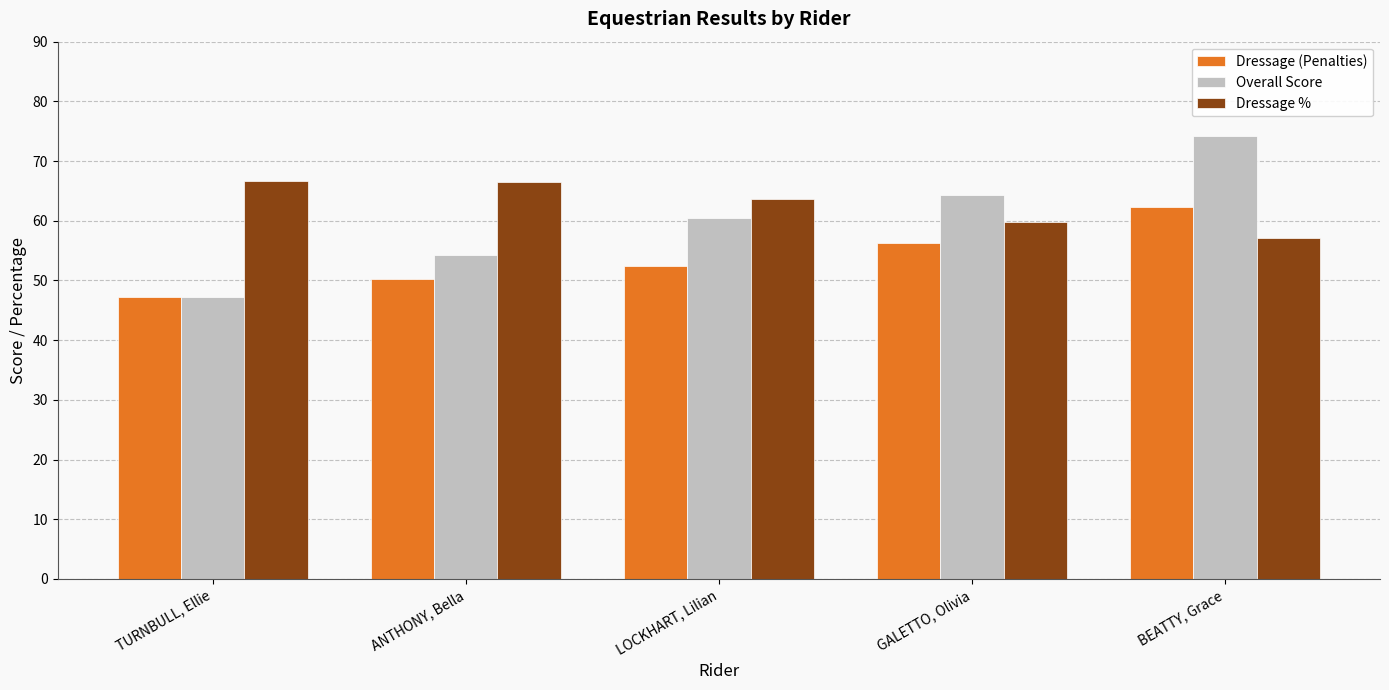

What is the difference between the maximum and minimum values in the Dressage (Penalties) series?

15.0